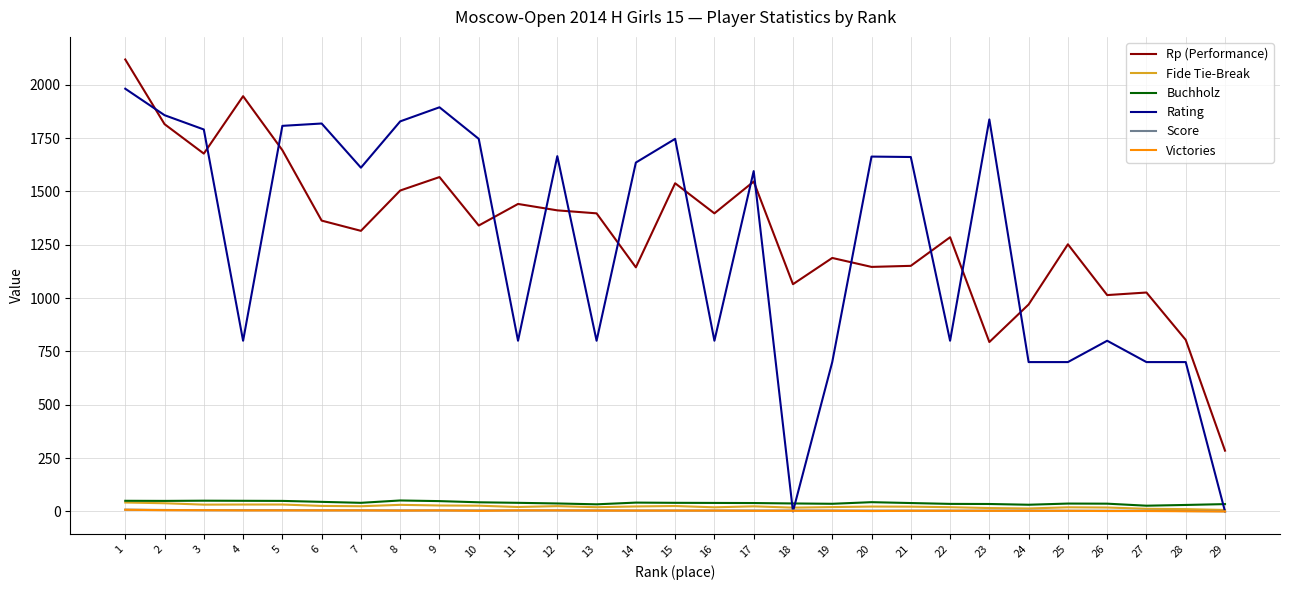

What is the maximum value shown in the chart?

2118.0